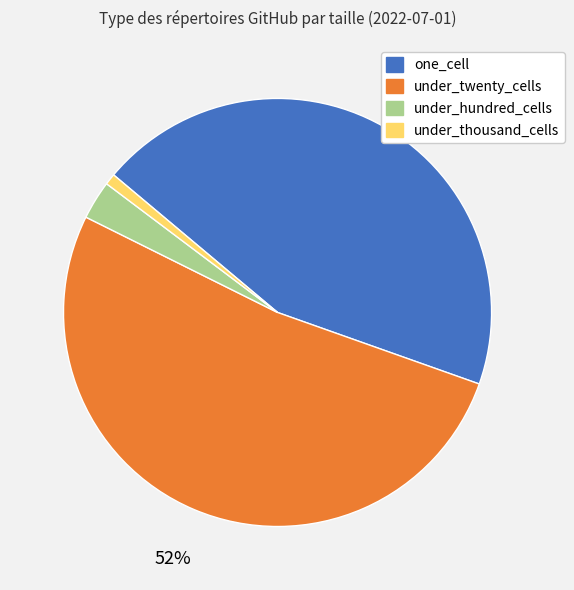

How many segments does this pie chart have?

4